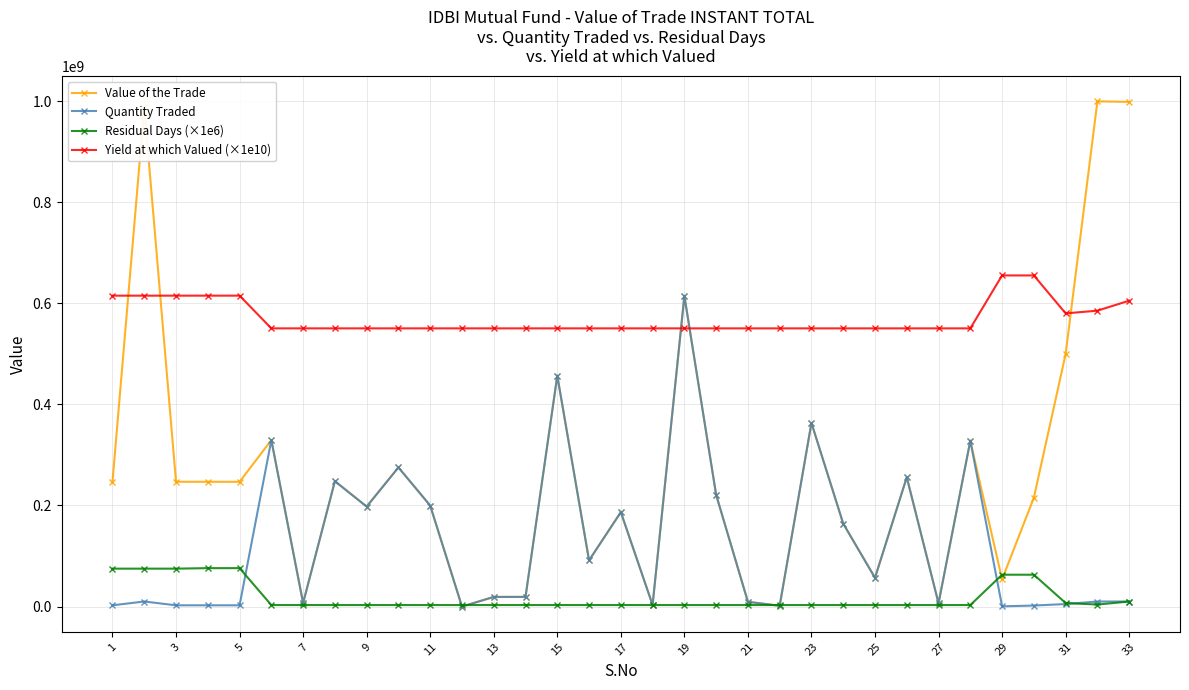

List the series in order of their overall mean, highest first.

Yield at which Valued (×1e10), Value of the Trade, Quantity Traded, Residual Days (×1e6)